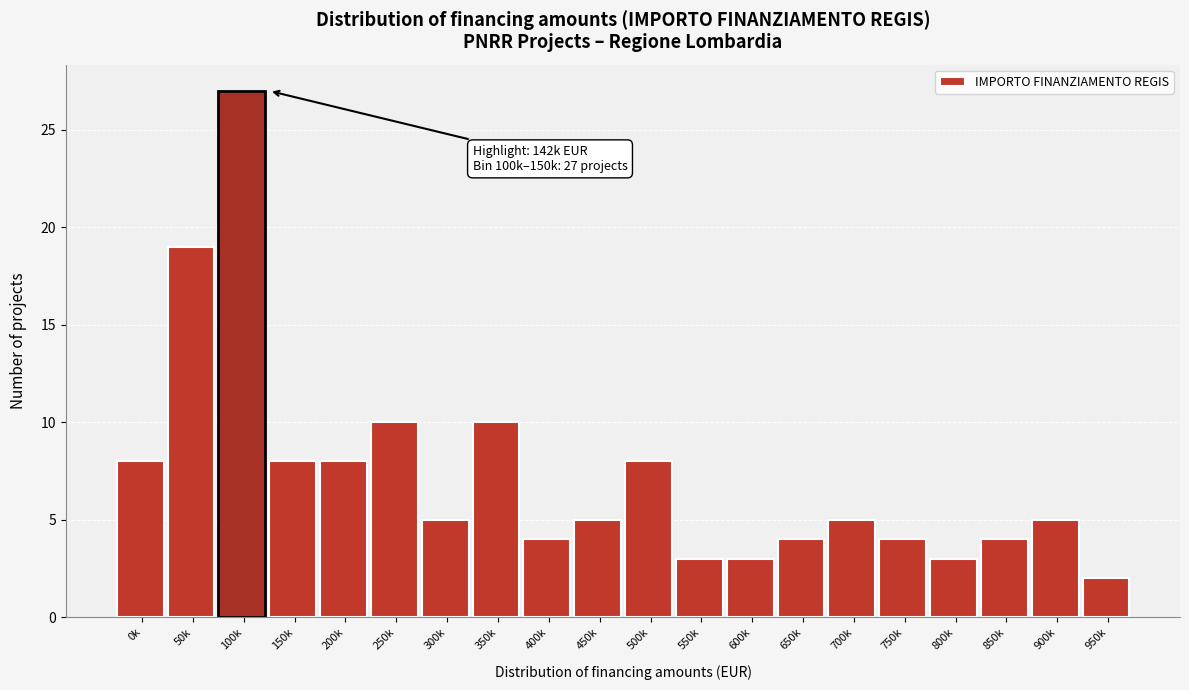

Reading left to right, what are all the values shown in this chart?

8	19	27	8	8	10	5	10	4	5	8	3	3	4	5	4	3	4	5	2